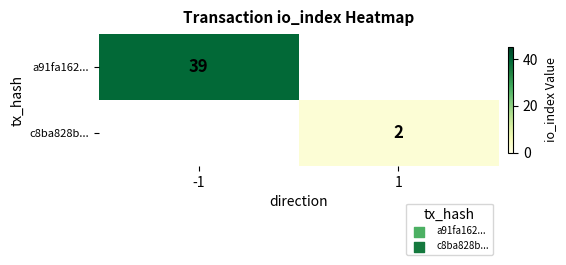

Is it true that c8ba828b... equals 1 at 1?

False